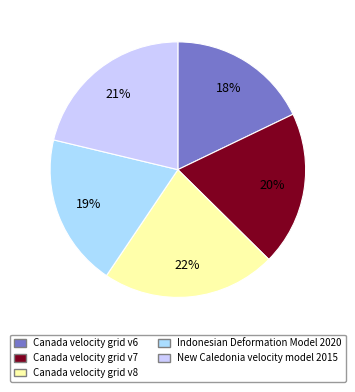

Count the number of slices in the pie.

5